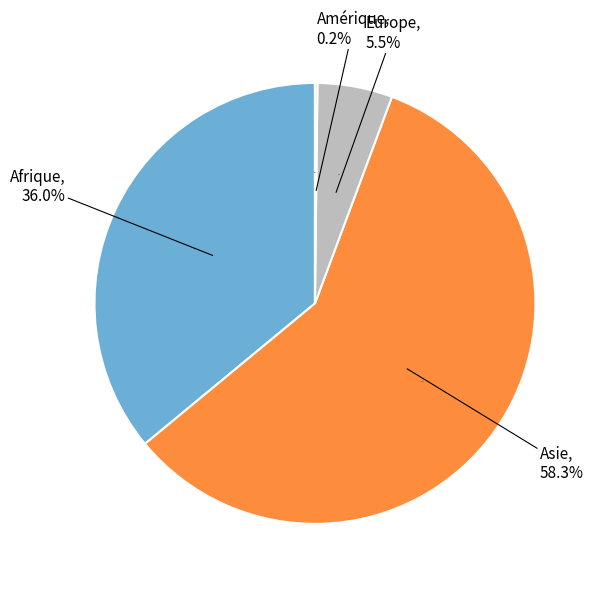

Is it true that Europe is 20% of the pie?

False